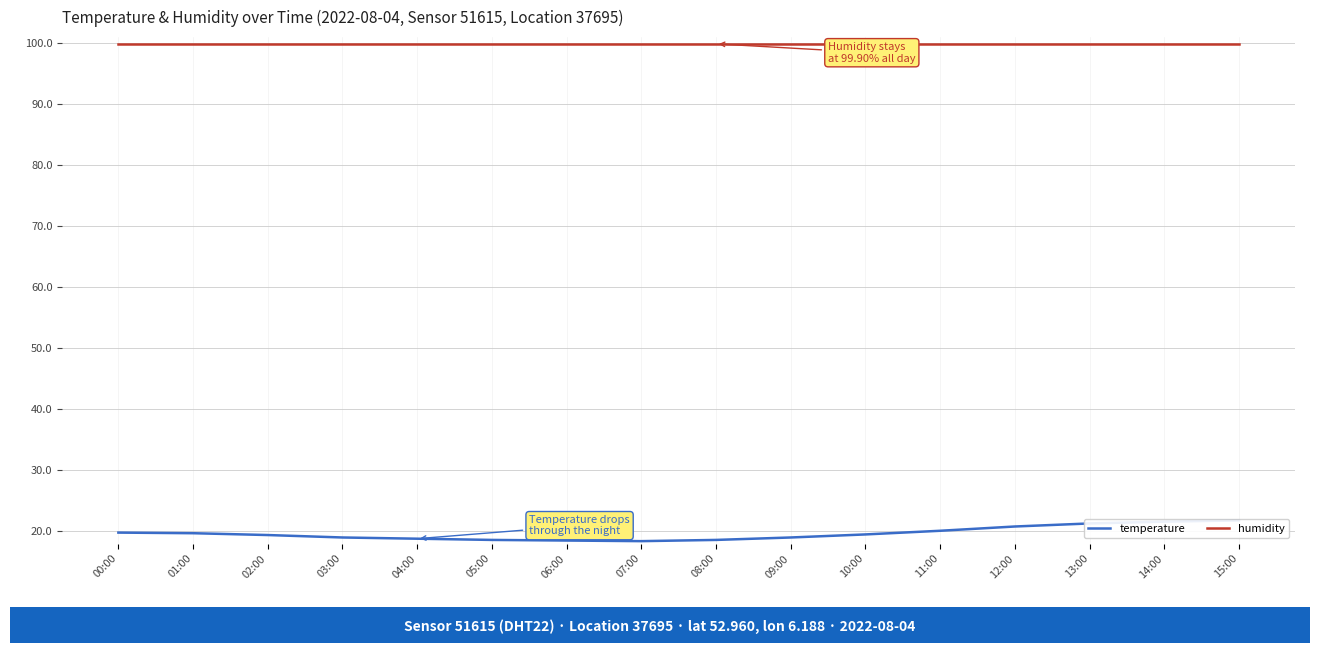

How many series are shown in this chart?

2